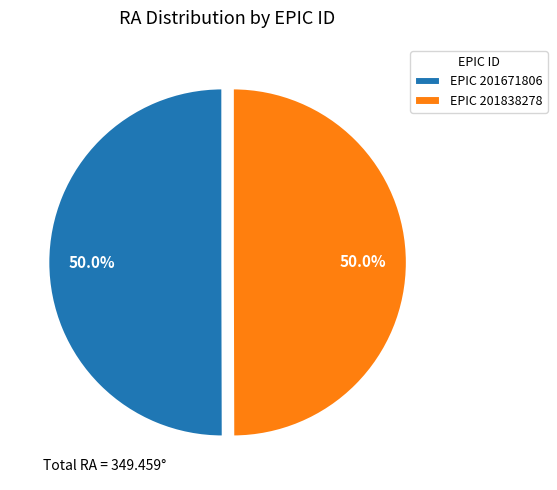

What percentage is NOT represented by EPIC 201838278?

50.0%